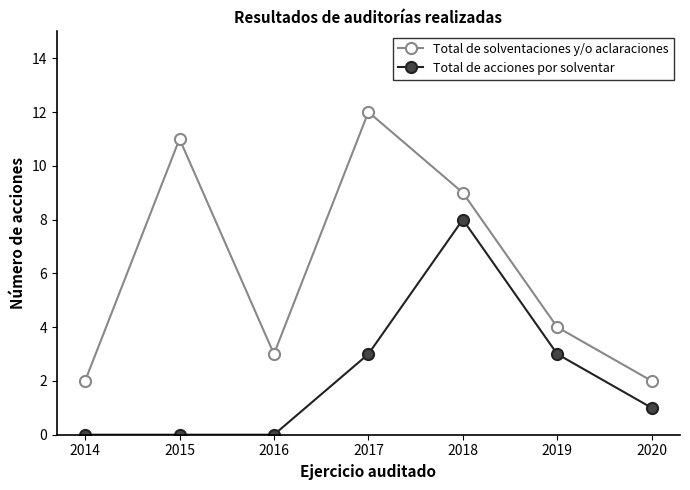

In Total de solventaciones y/o aclaraciones, how many points are higher than both neighbors (excluding endpoints)?

2